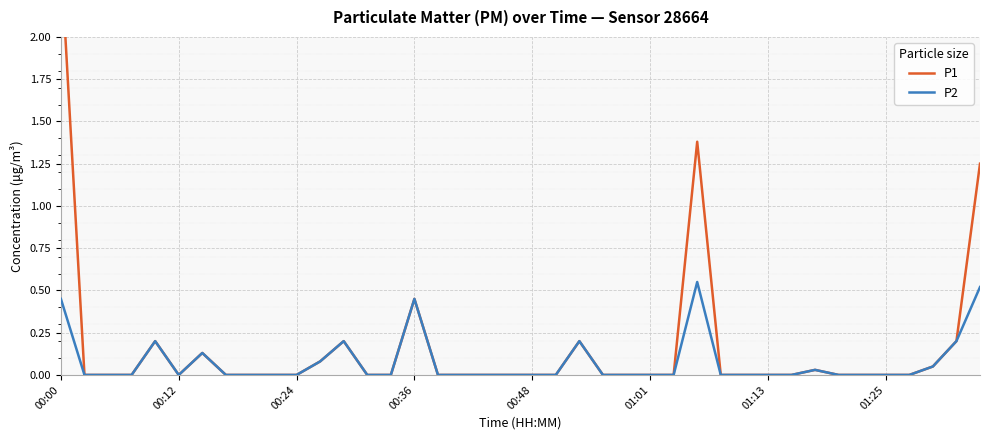

True or false: P2 has more than 1 points higher than both neighbors.

True